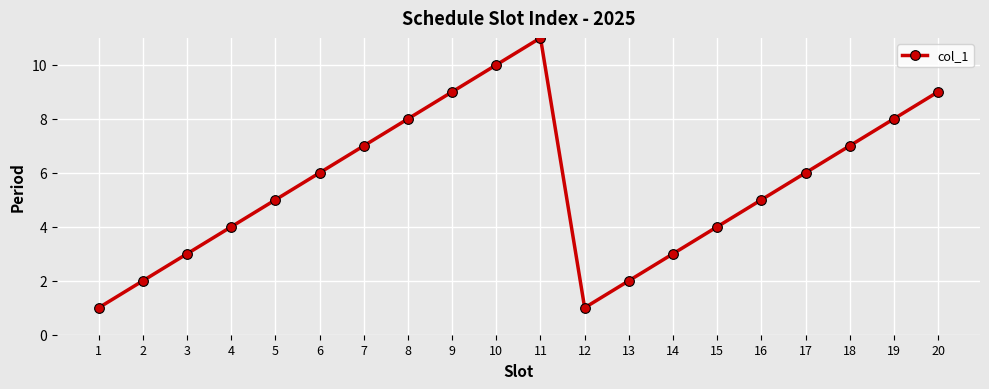

What is the value of the 5th point from the left?

5